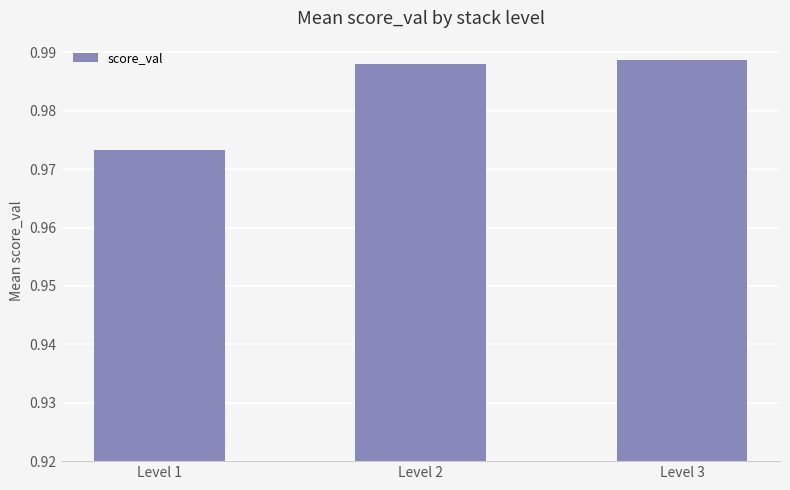

Which category has the lowest value across all series?

Level 1